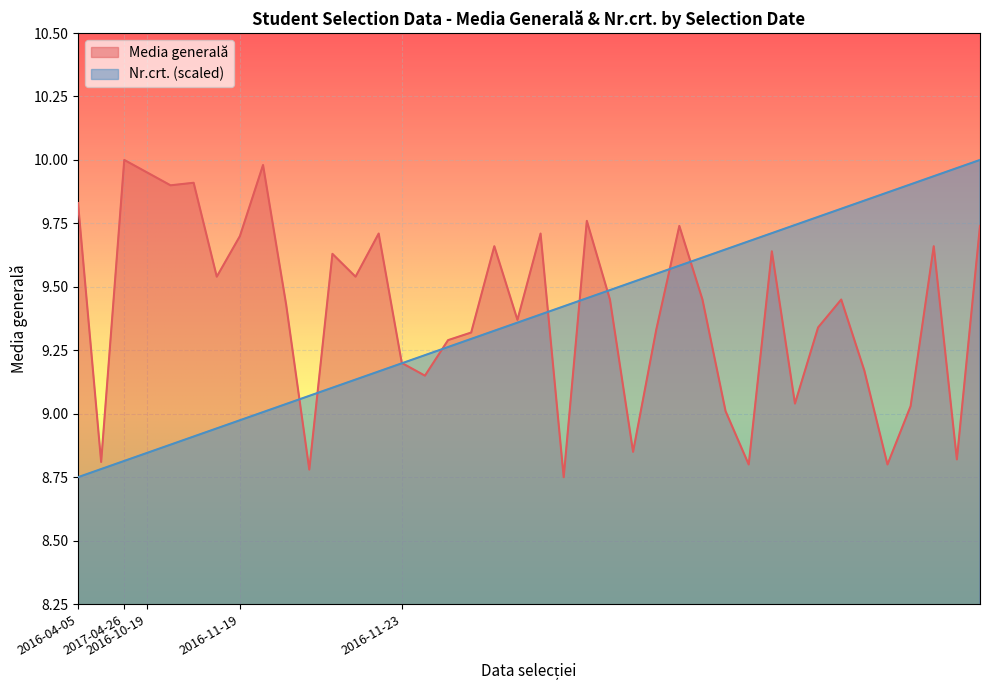

Which series changed the most between 2016-11-19 and 2016-04-05?

Nr.crt.